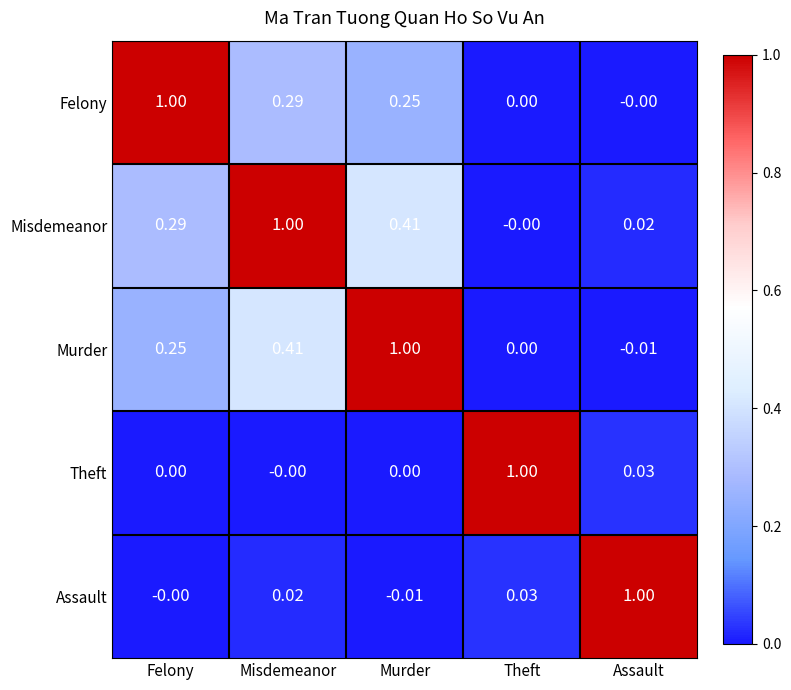

Which series has the largest total across all categories?

Misdemeanor